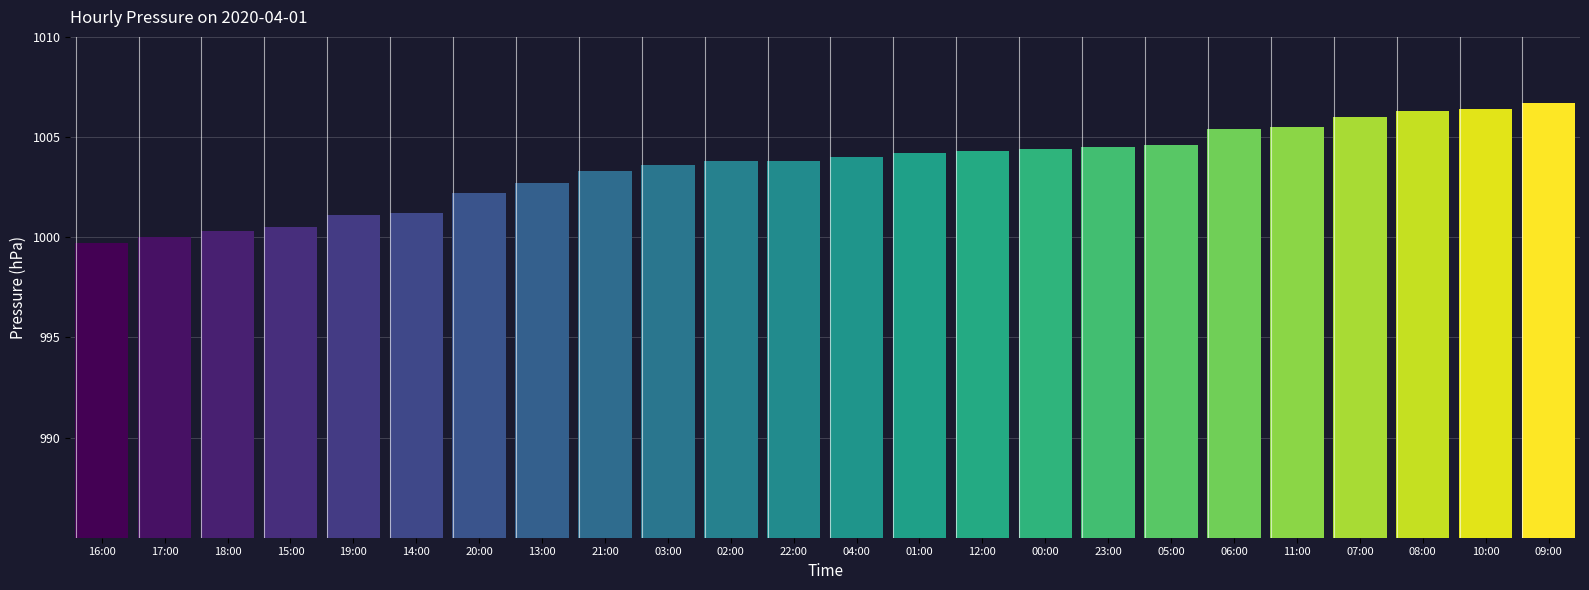

What is the label of the 2nd bar from the left?

17:00